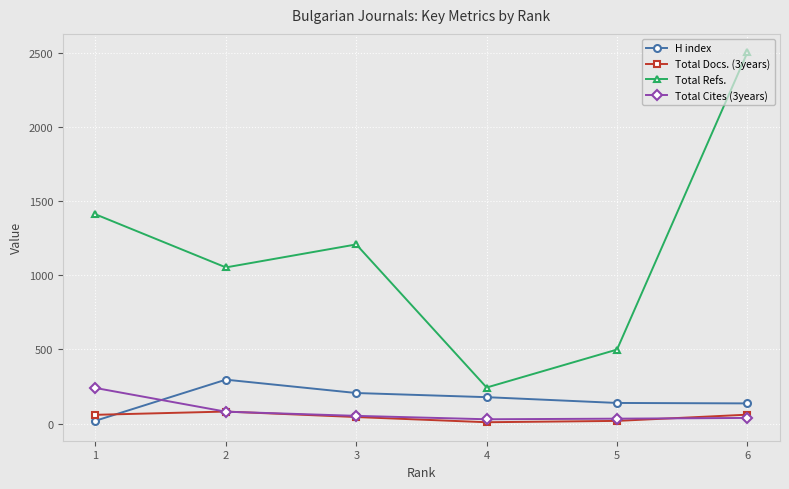

Which series has the largest range (max minus min)?

Total Refs.